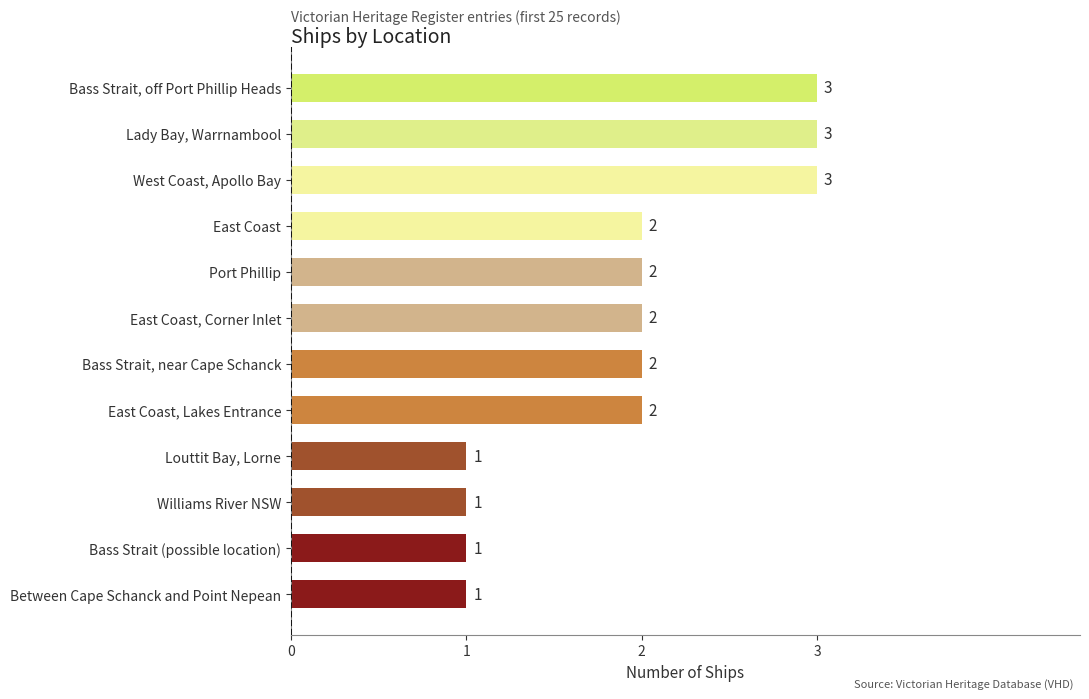

What is the sum of the values at Bass Strait, near Cape Schanck and Lady Bay, Warrnambool?

5